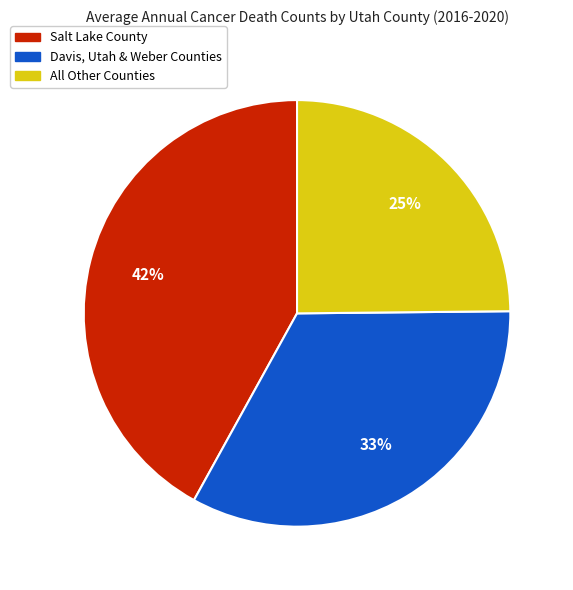

To the nearest percent, what is the combined percentage of Davis, Utah & Weber Counties and Salt Lake County?

75%